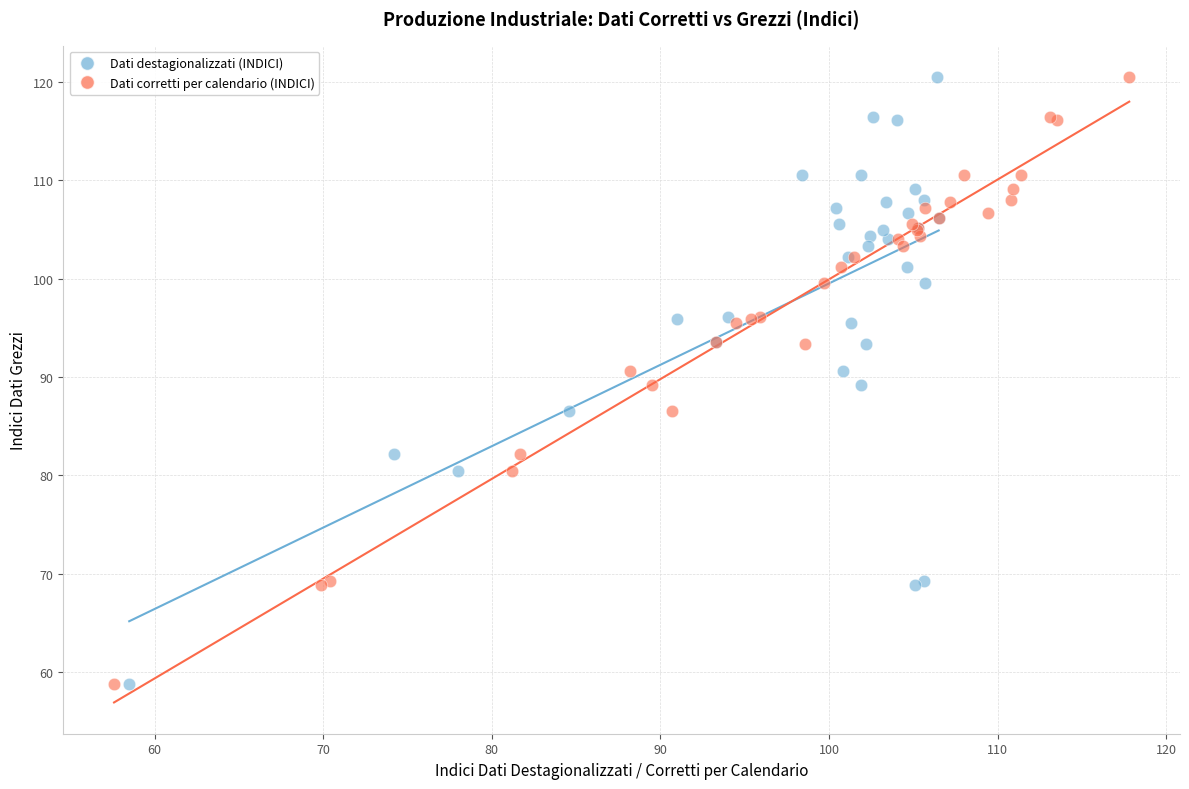

What are all the series names shown in the legend?

Dati destagionalizzati (INDICI), Dati corretti per calendario (INDICI)